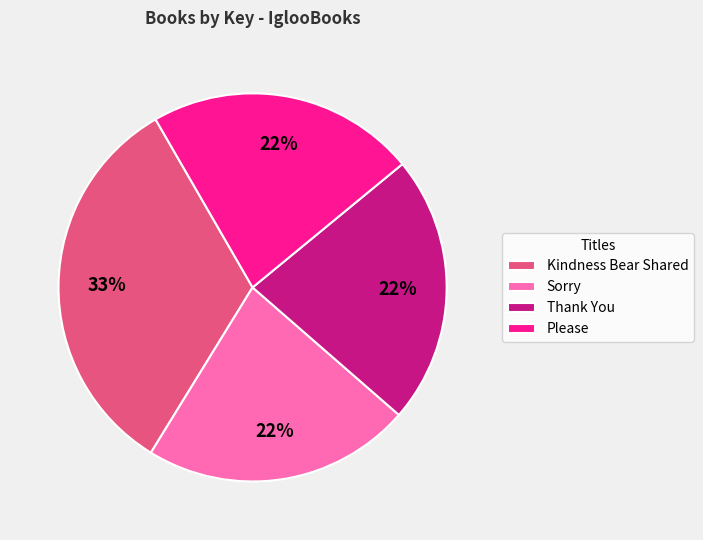

What is the ratio of the value at Thank You to the value at Kindness Bear Shared?

0.7